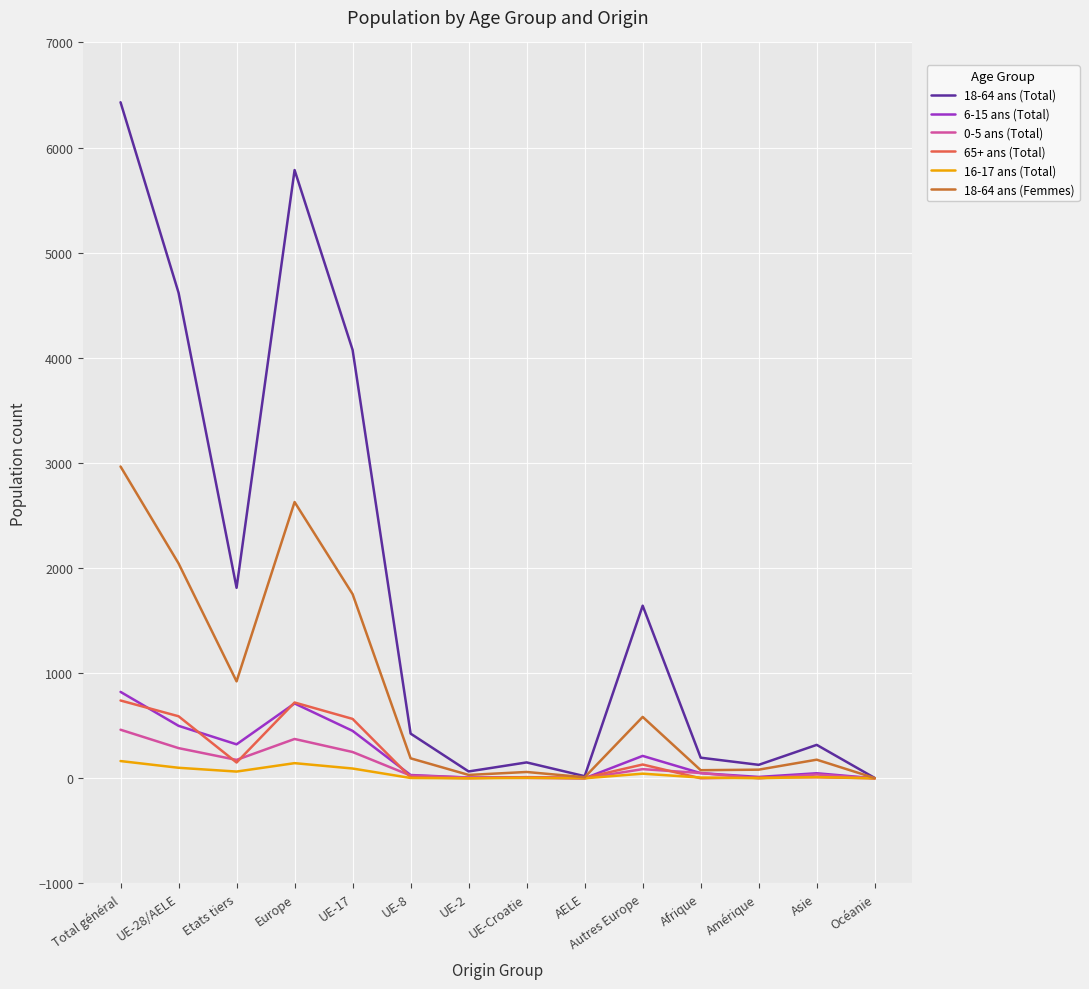

The 18-64 ans (Total) series shows 6431 at Total général. True or false?

True